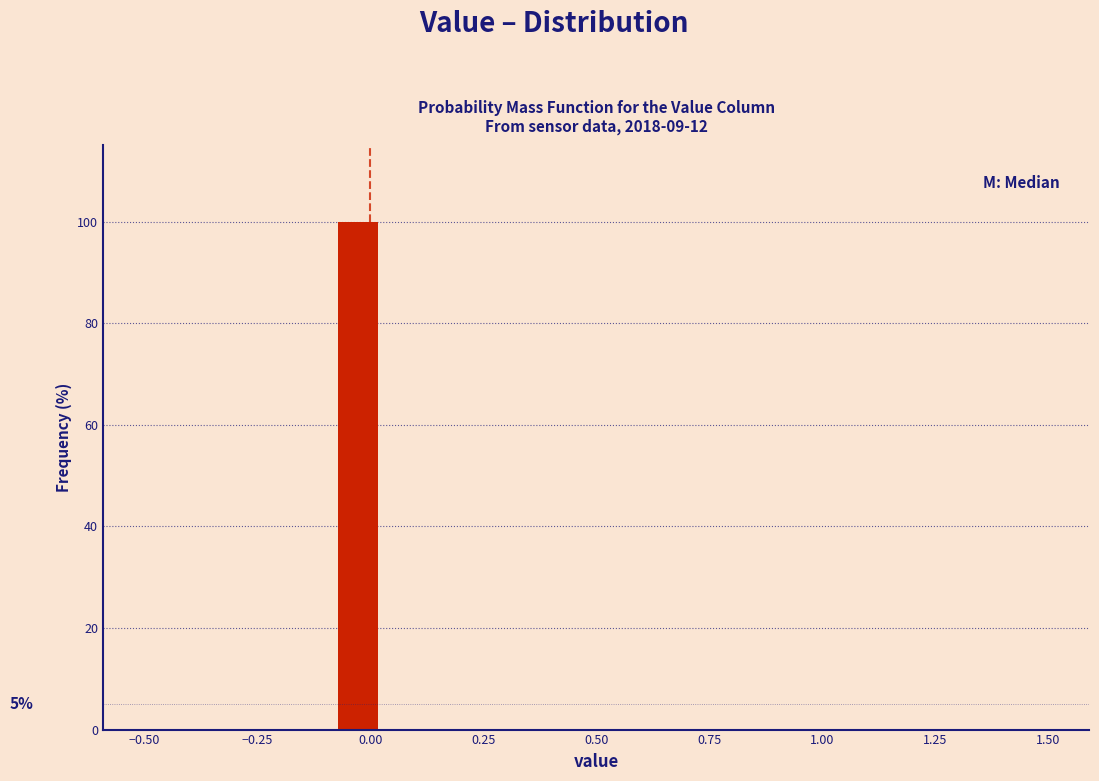

Read against the x-axis, roughly where is the centre of the tallest bar?

-0.05